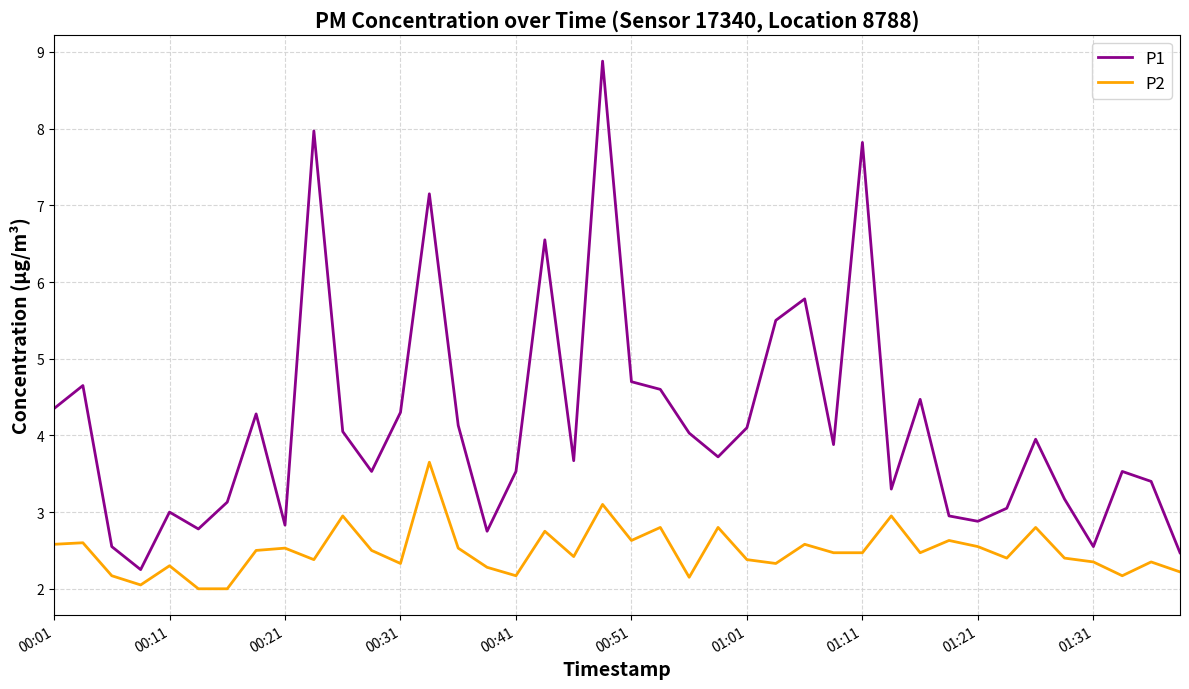

Rank the series by their average value, from lowest to highest.

P2, P1